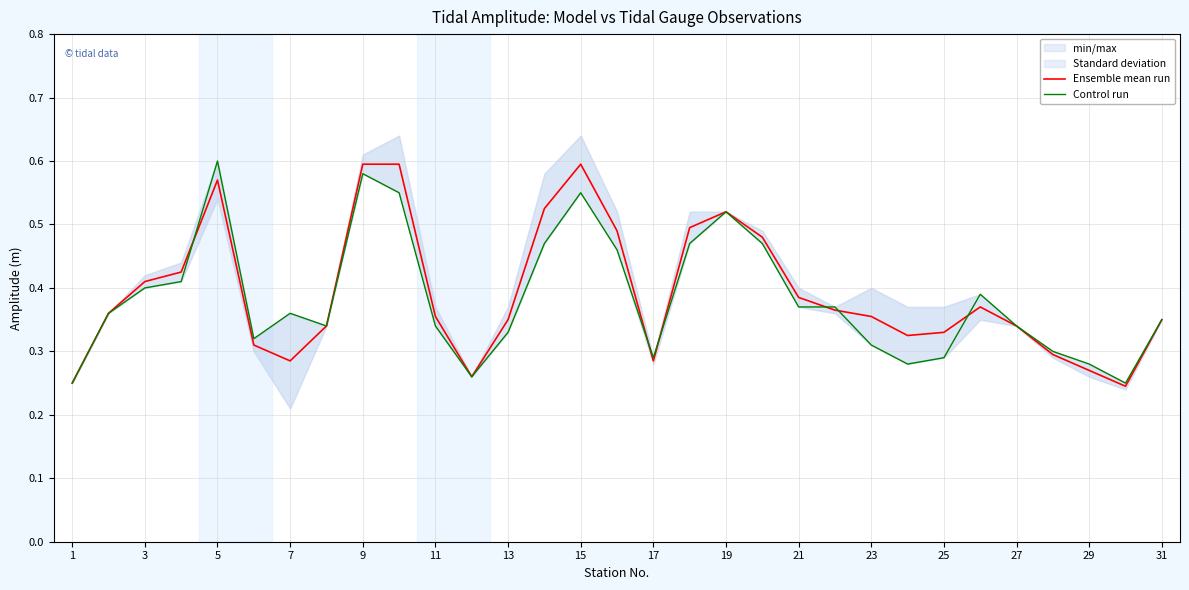

How many interior local peaks does the Control run series have?

6